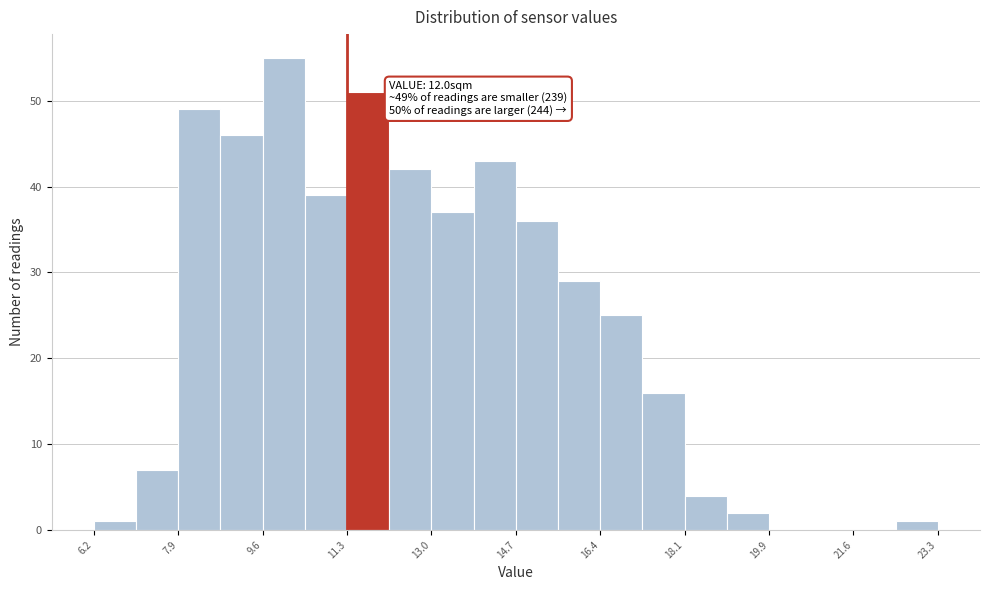

Which range on the x-axis has the tallest bar?

9.6 to 10.4